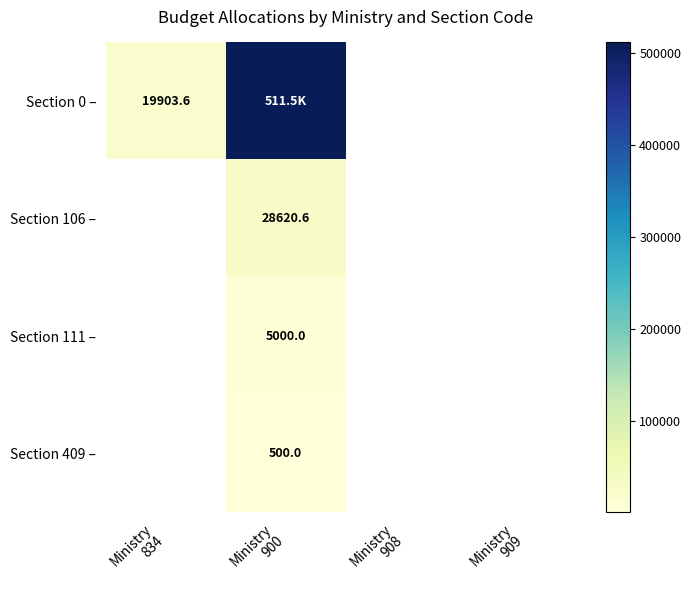

The value of Section 106 – at Ministry 909 is 0.0. True or false?

True